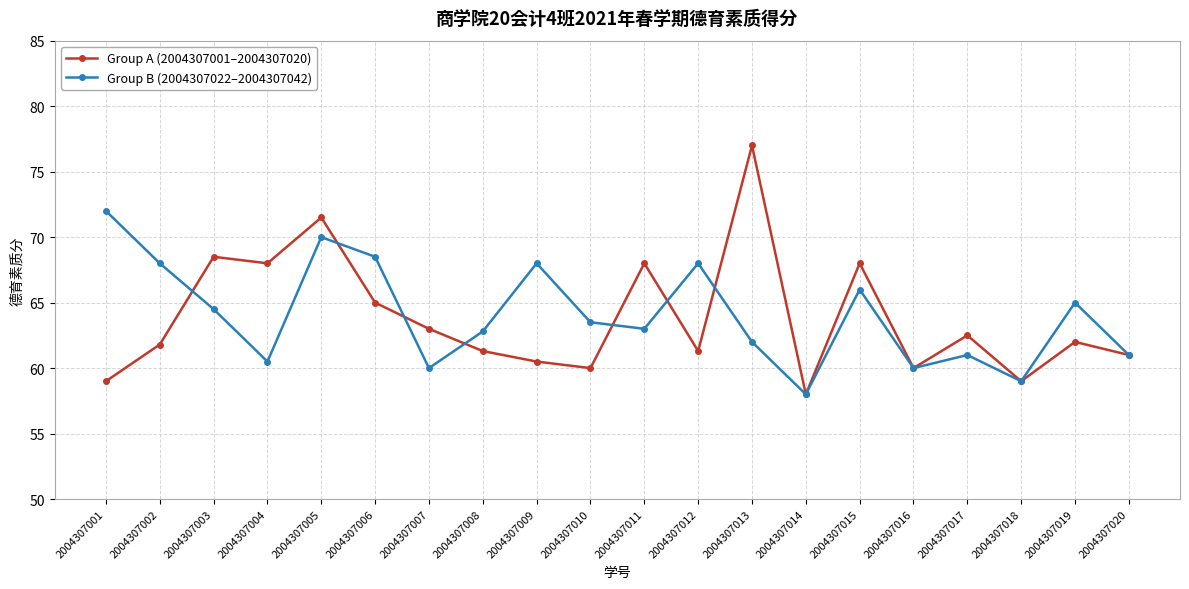

Reading right to left, transcribe all the data shown in this chart.

Group A (2004307001–2004307020): 61.0	62.0	59.0	62.5	60.0	68.0	58.0	77.0	61.3	68.0	60.0	60.5	61.3	63.0	65.0	71.5	68.0	68.5	61.8	59.0
Group B (2004307022–2004307042): 61.0	65.0	59.0	61.0	60.0	66.0	58.0	62.0	68.0	63.0	63.5	68.0	62.8	60.0	68.5	70.0	60.5	64.5	68.0	72.0